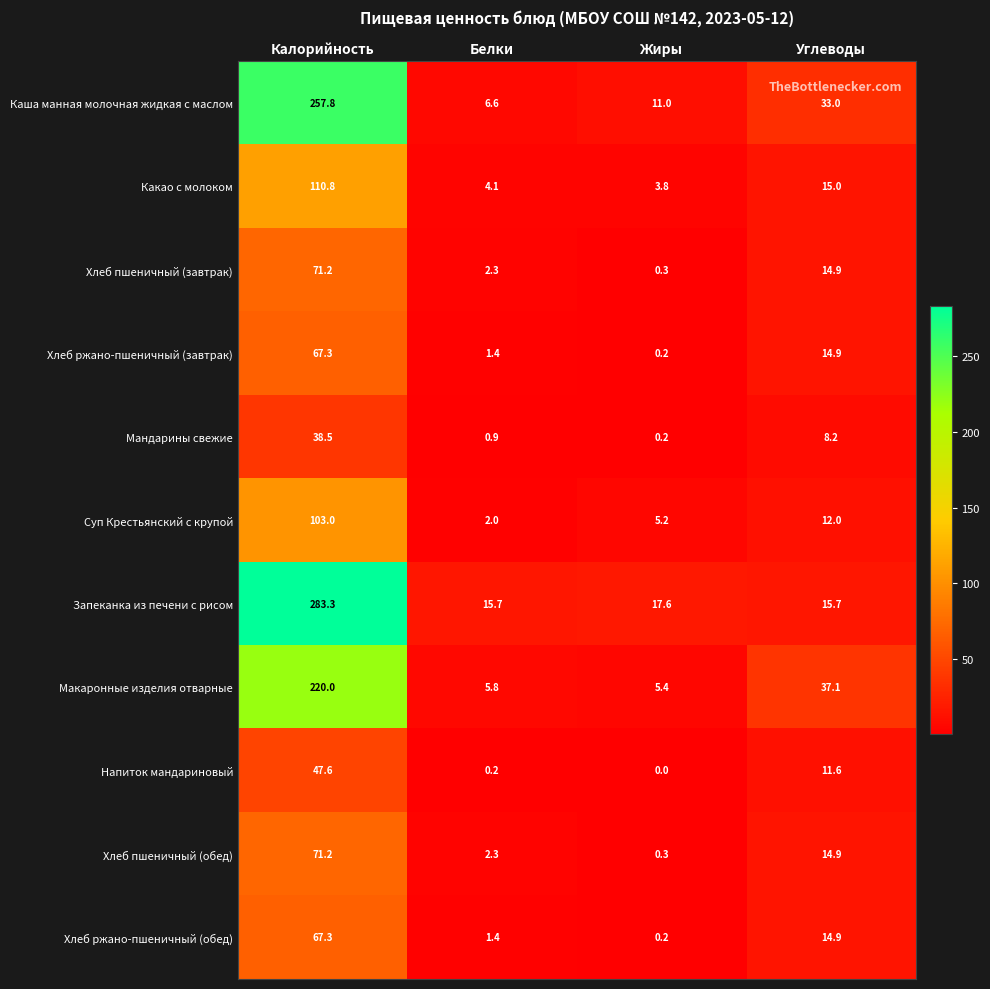

What is the spread (max minus min) of values at Калорийность?

244.8